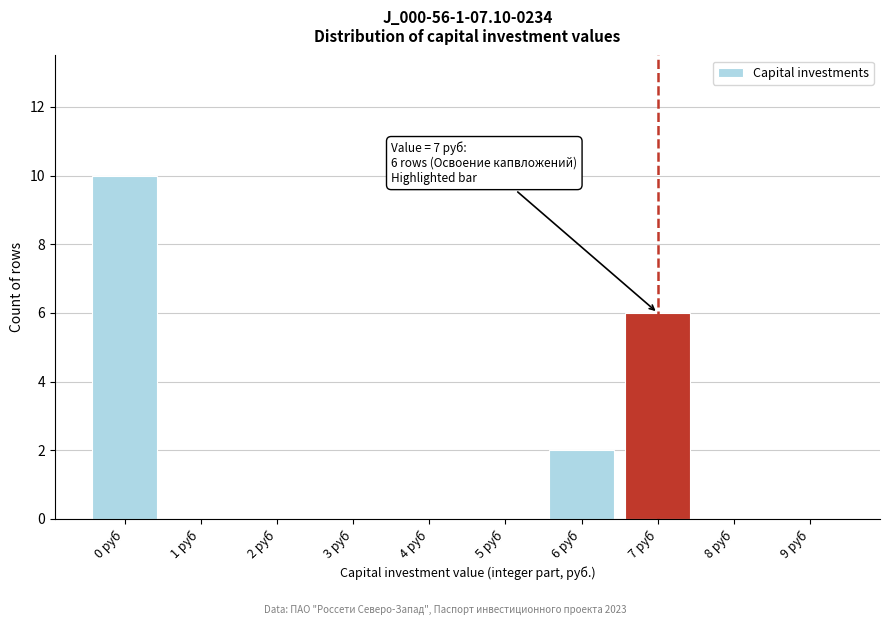

Reading left to right, transcribe all the data shown in this chart.

0 руб=10	1 руб=0	2 руб=0	3 руб=0	4 руб=0	5 руб=0	6 руб=2	7 руб=6	8 руб=0	9 руб=0